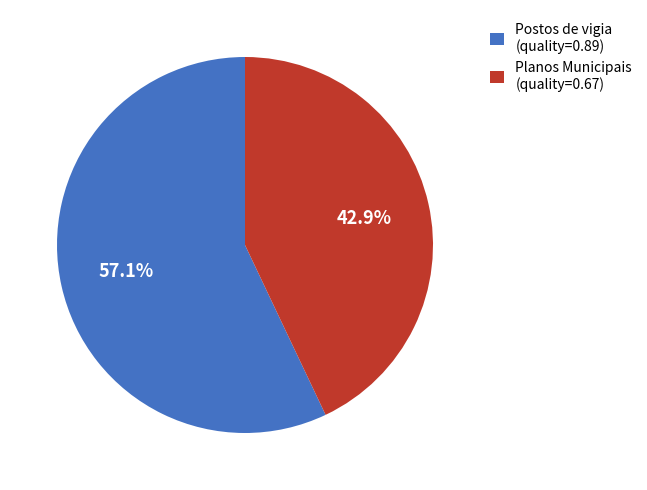

Is there a majority slice in this chart?

Yes